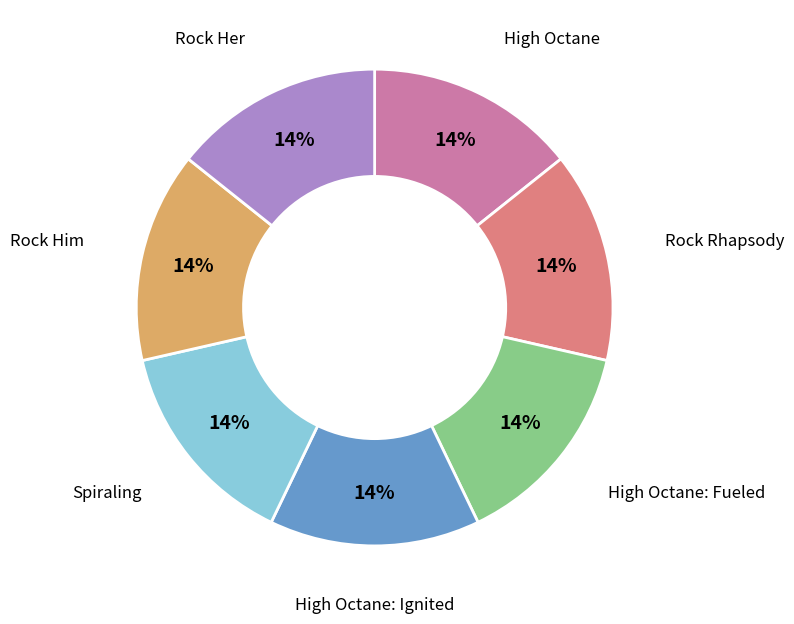

Does any single category account for the majority?

No